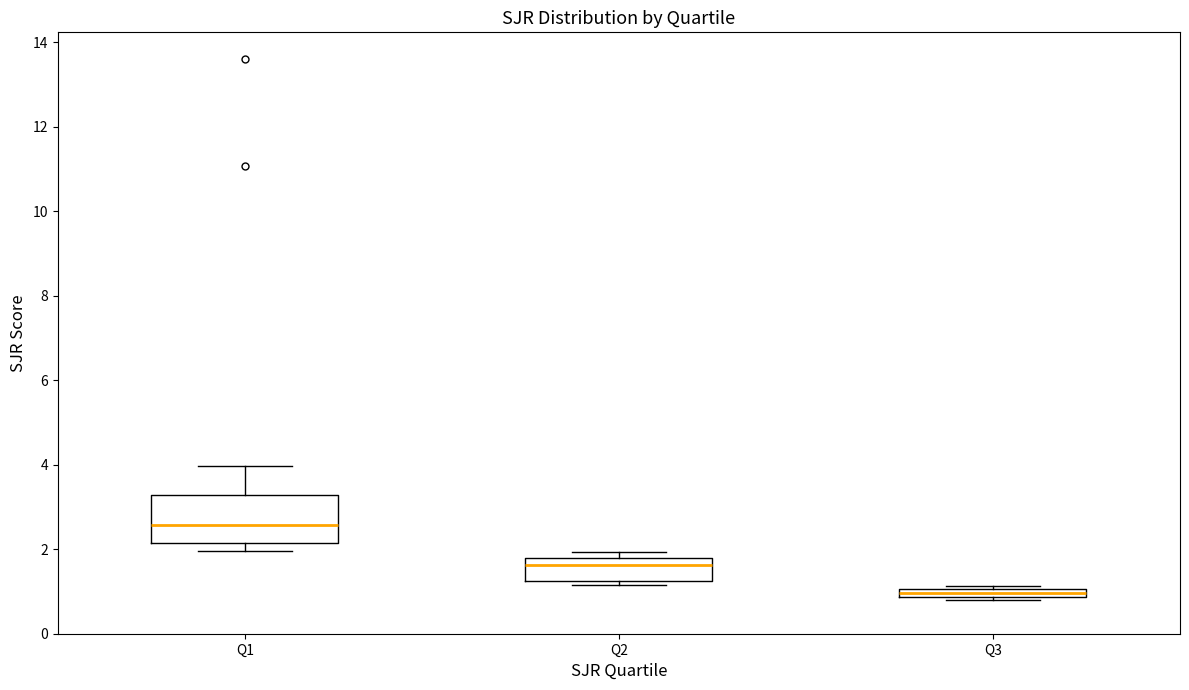

Which box has the lowest median line?

Q3